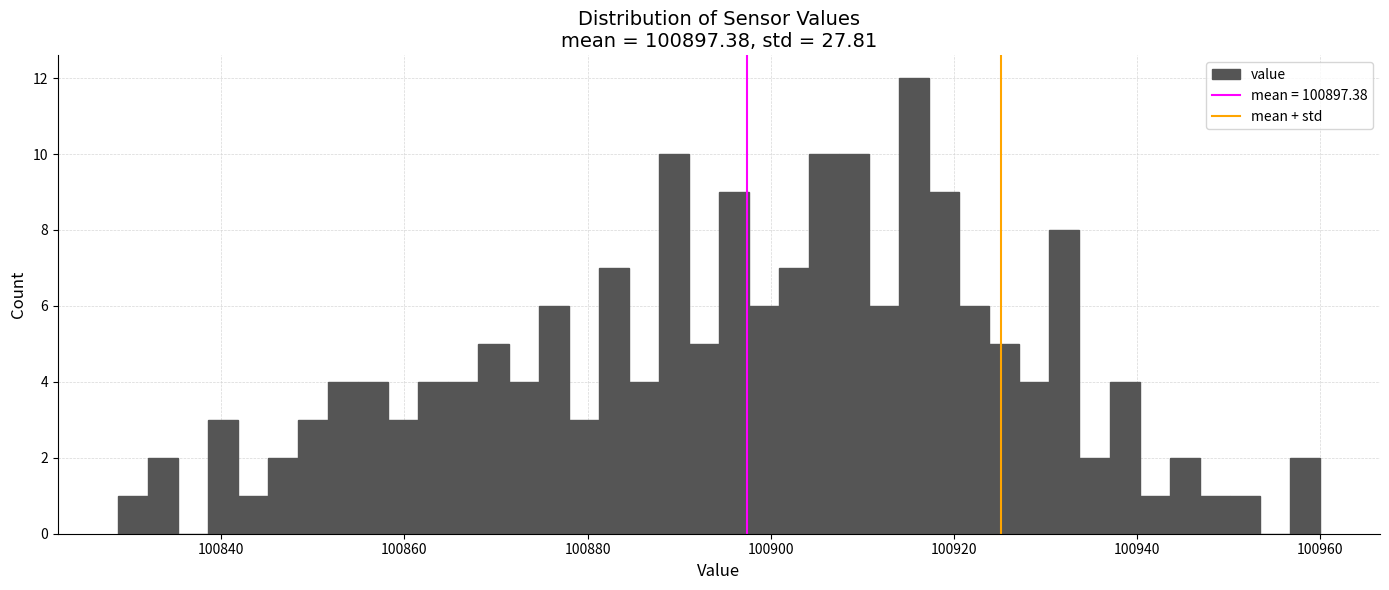

Read against the x-axis, roughly where is the centre of the tallest bar?

100916